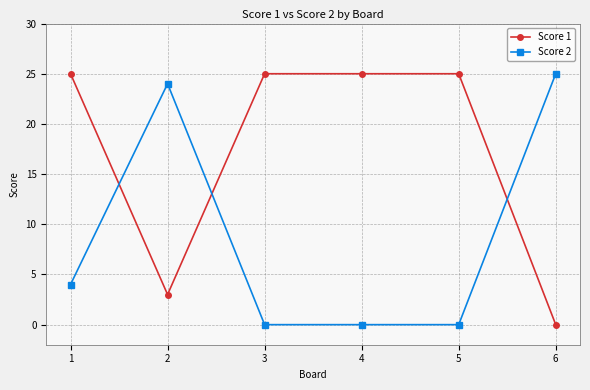

How many distinct data groups are displayed?

2